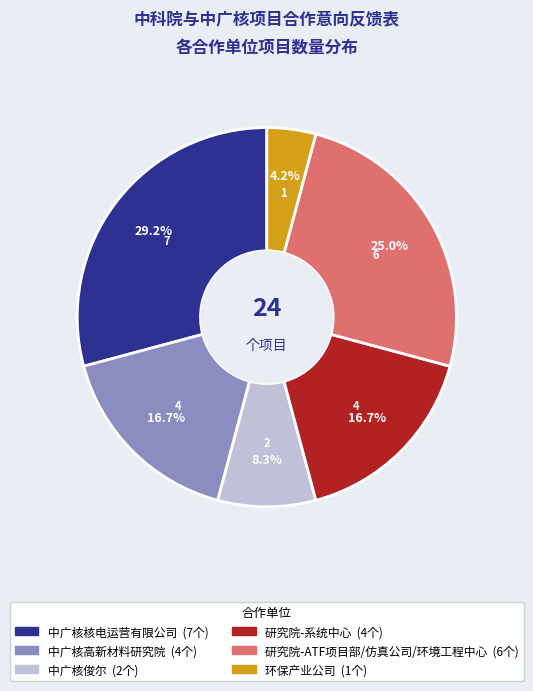

Which category has the smallest portion of the pie?

环保产业公司